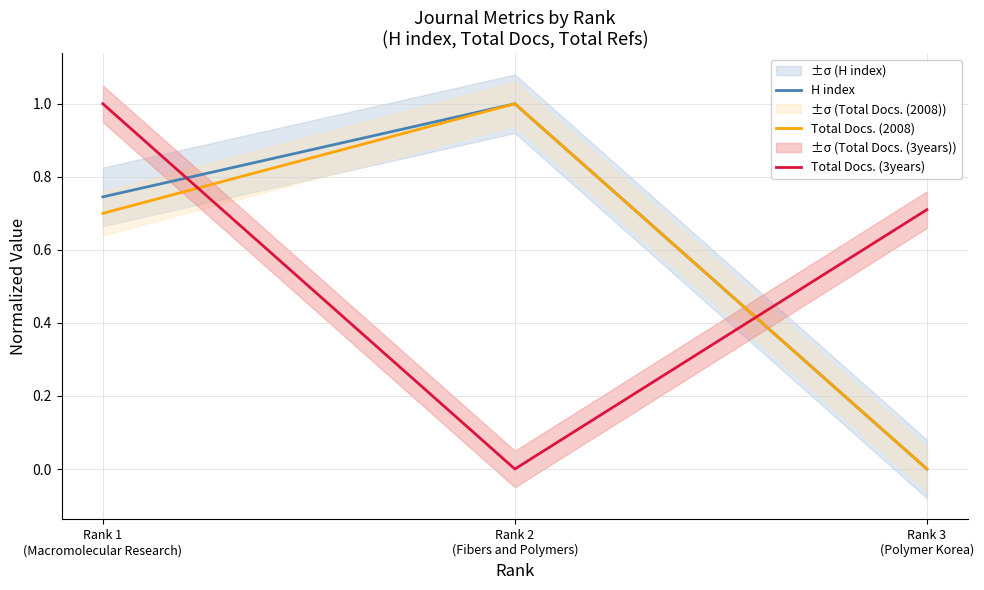

The Total Docs. (2008) series shows 0.7 at Rank 1
(Macromolecular Research). True or false?

True